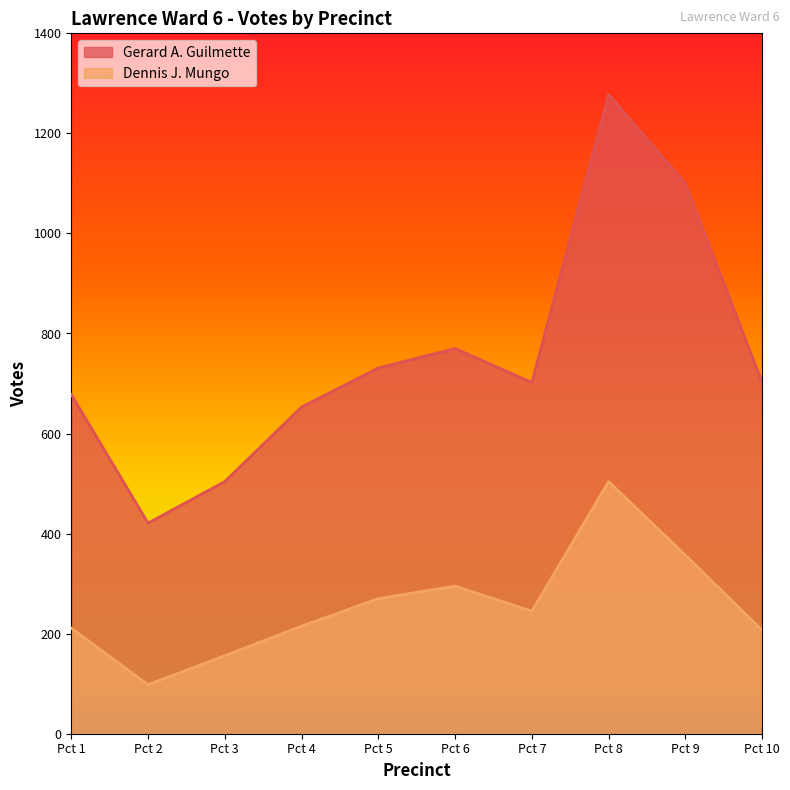

What is the value of the Dennis J. Mungo point at the 6th from the left?

295